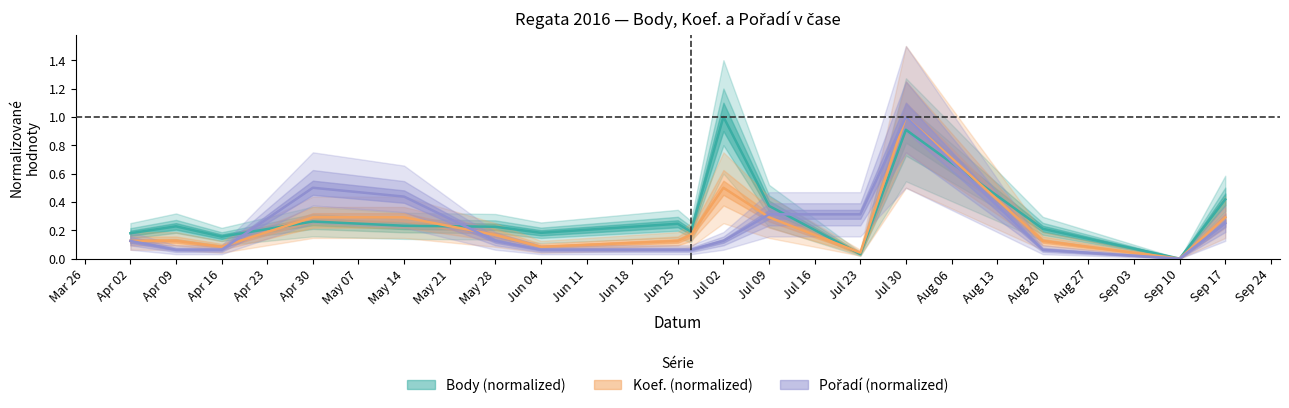

What is the spread (max minus min) of values at Jul 02?

0.9